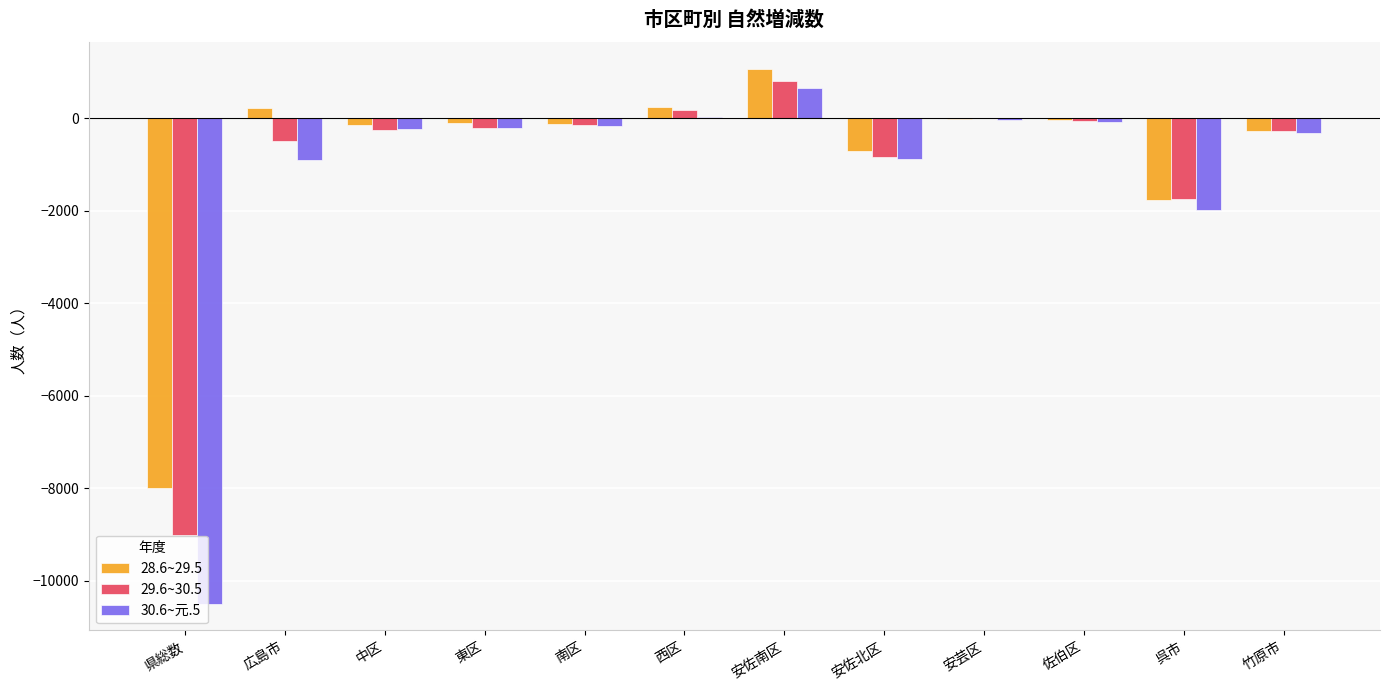

Where is 30.6~元.5 nearest to the value -4916?

呉市